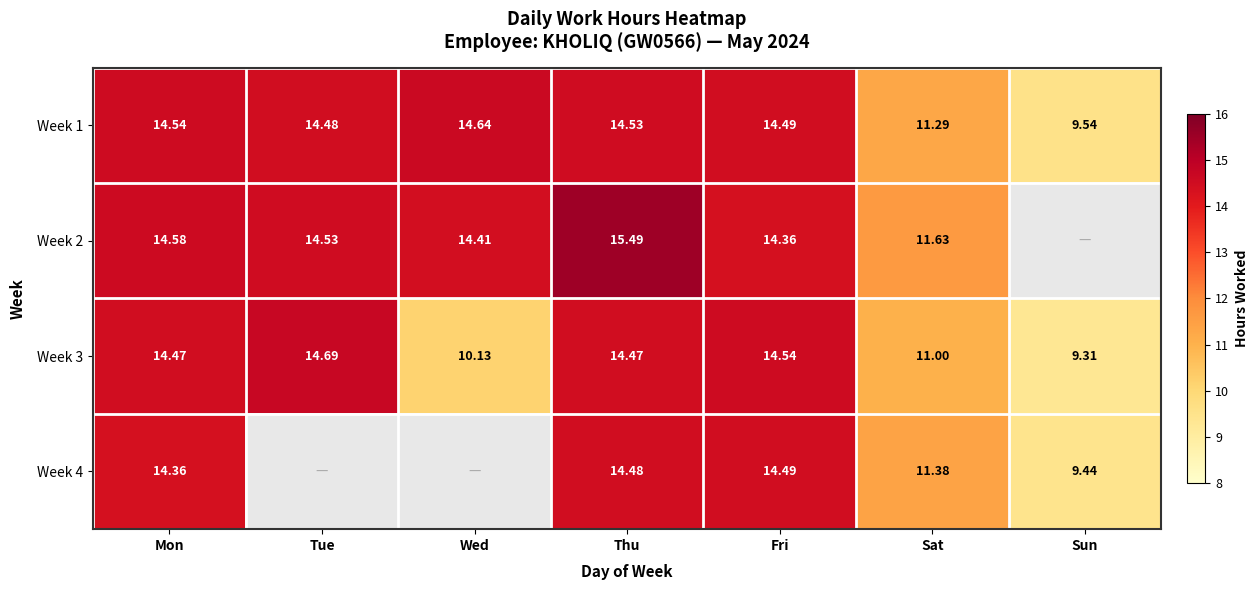

The value of Week 2 at Thu is 15.5. True or false?

True